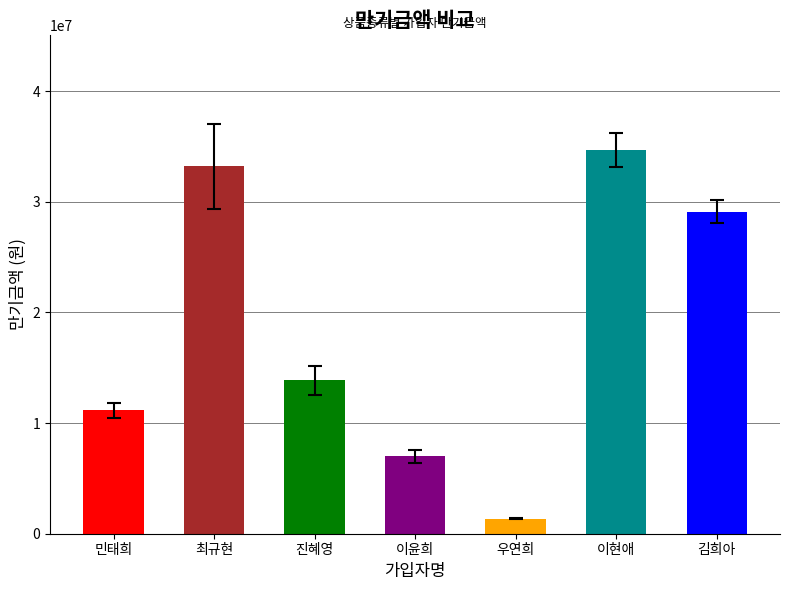

Rank the categories by value from lowest to highest.

우연희, 이윤희, 민태희, 진혜영, 김희아, 최규현, 이현애